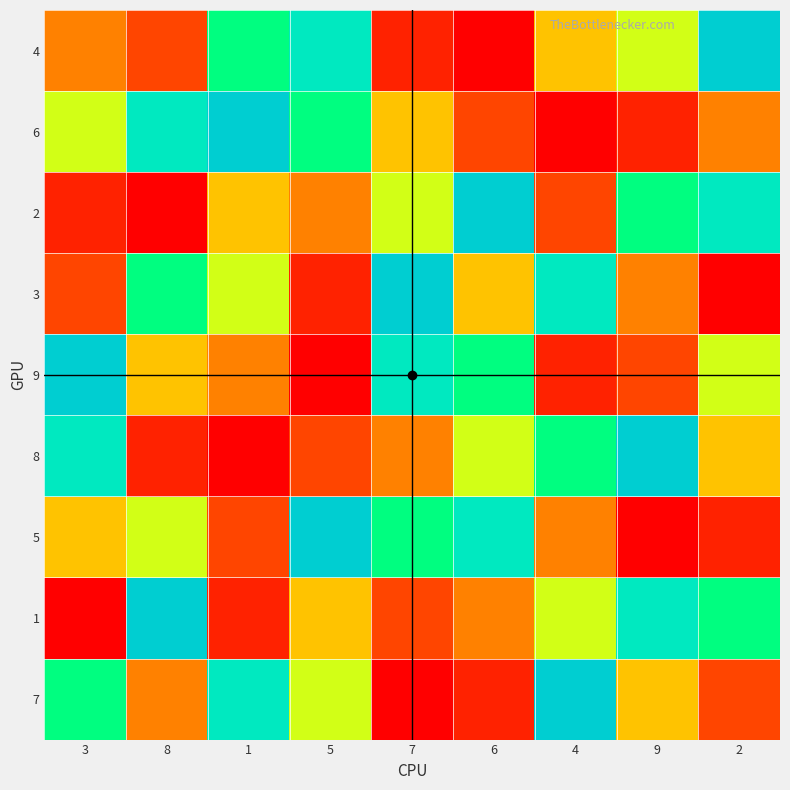

Reading right to left, extract all data points from this chart.

4: 2=9	9=6	4=5	6=1	7=2	5=8	1=7	8=3	3=4
6: 2=4	9=2	4=1	6=3	7=5	5=7	1=9	8=8	3=6
2: 2=8	9=7	4=3	6=9	7=6	5=4	1=5	8=1	3=2
3: 2=1	9=4	4=8	6=5	7=9	5=2	1=6	8=7	3=3
9: 2=6	9=3	4=2	6=7	7=8	5=1	1=4	8=5	3=9
8: 2=5	9=9	4=7	6=6	7=4	5=3	1=1	8=2	3=8
5: 2=2	9=1	4=4	6=8	7=7	5=9	1=3	8=6	3=5
1: 2=7	9=8	4=6	6=4	7=3	5=5	1=2	8=9	3=1
7: 2=3	9=5	4=9	6=2	7=1	5=6	1=8	8=4	3=7